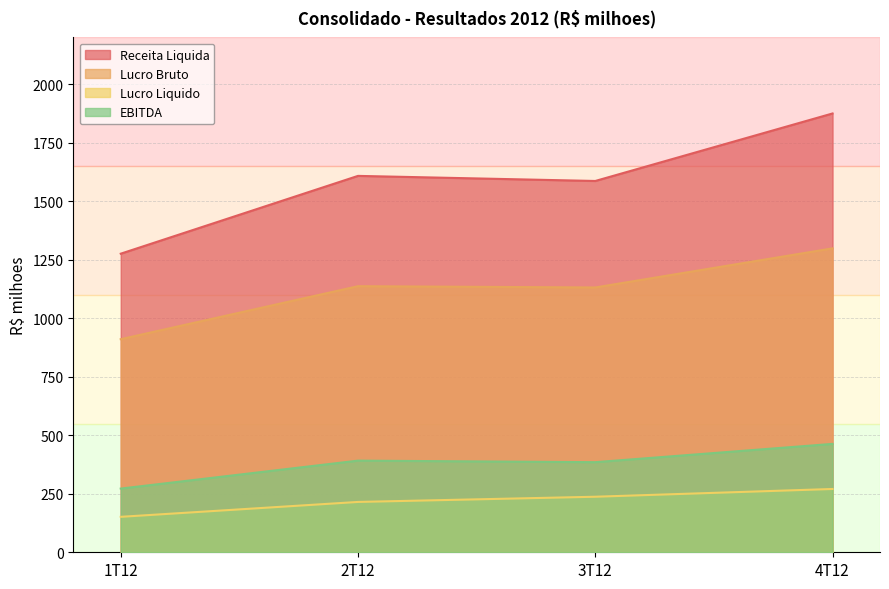

True or false: Receita Liquida has a value of 1608.3 at 2T12.

True